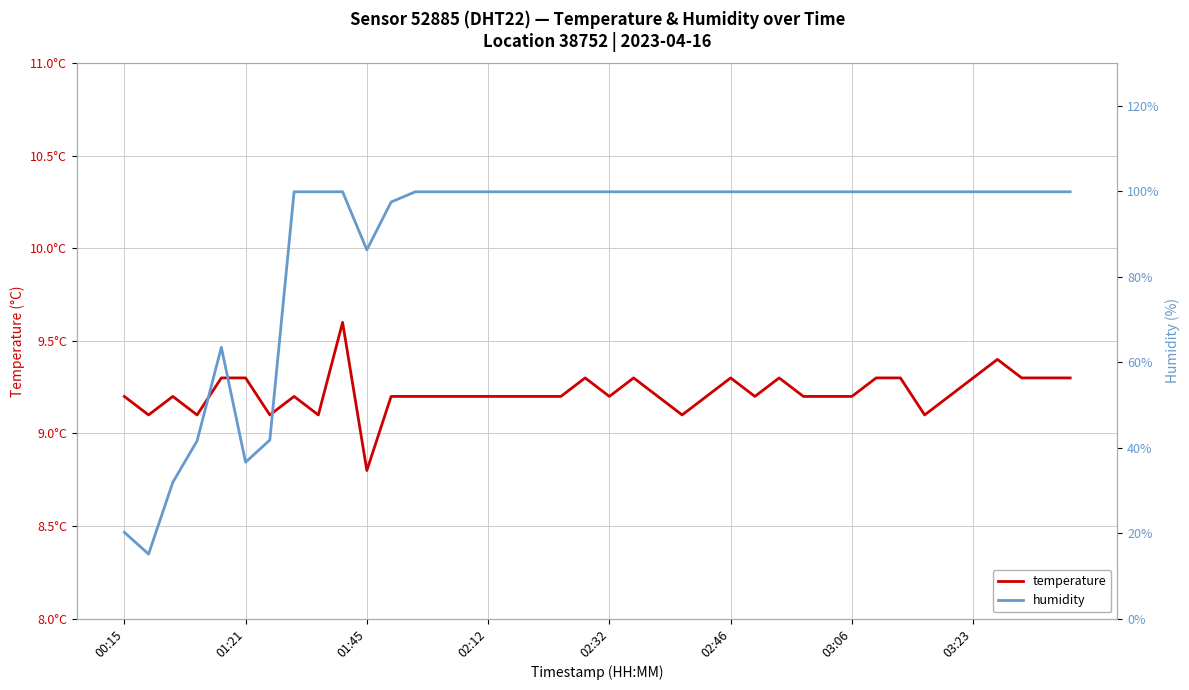

What is the minimum value shown in the chart?

8.8